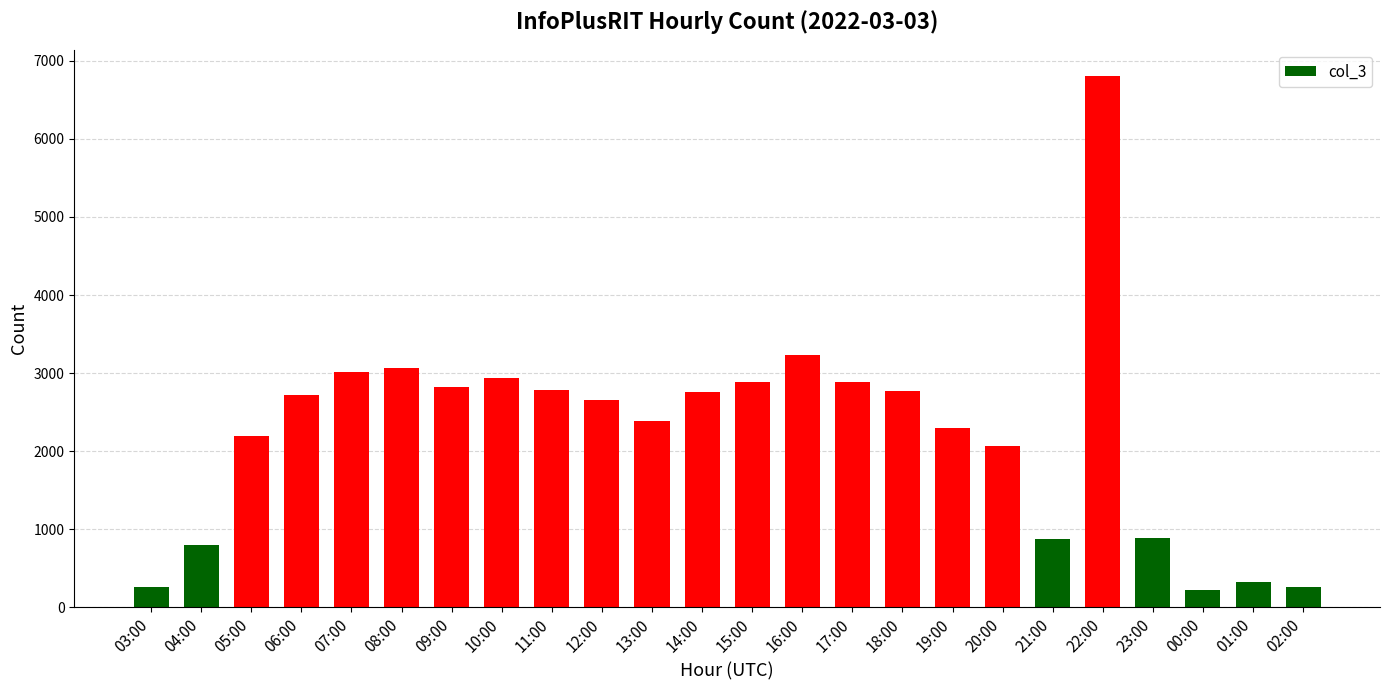

What value does the data have at 04:00?

794